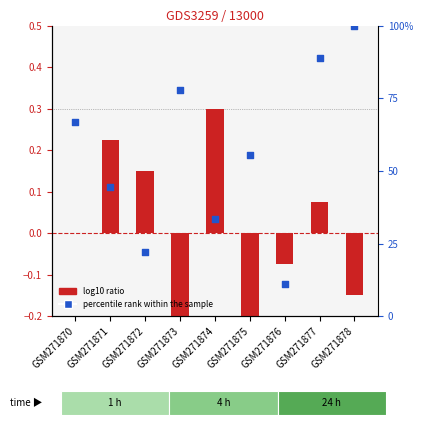

Which series has the largest total across all categories?

percentile rank within the sample